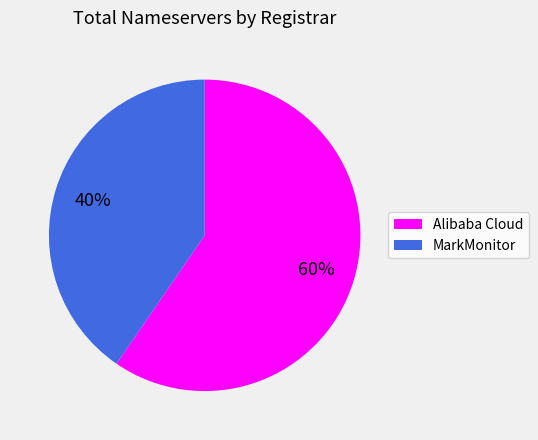

Count the number of slices in the pie.

2